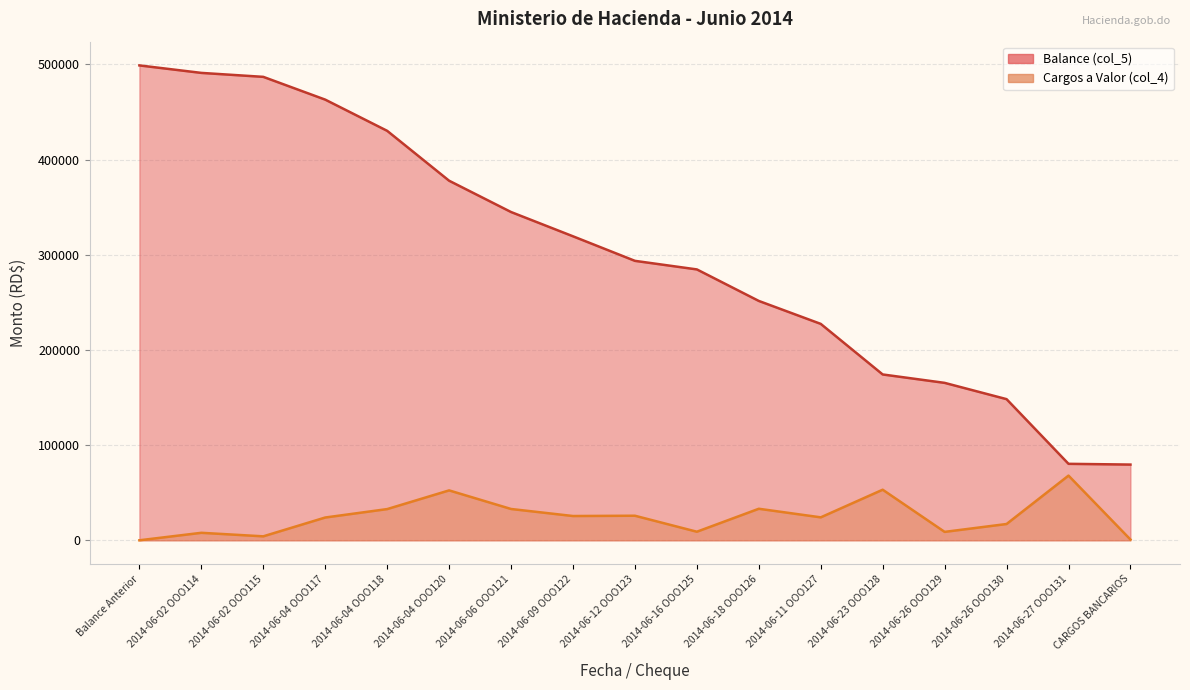

Which has a higher value, 2014-06-27 OOO131 or 2014-06-04 OOO117?

2014-06-04 OOO117